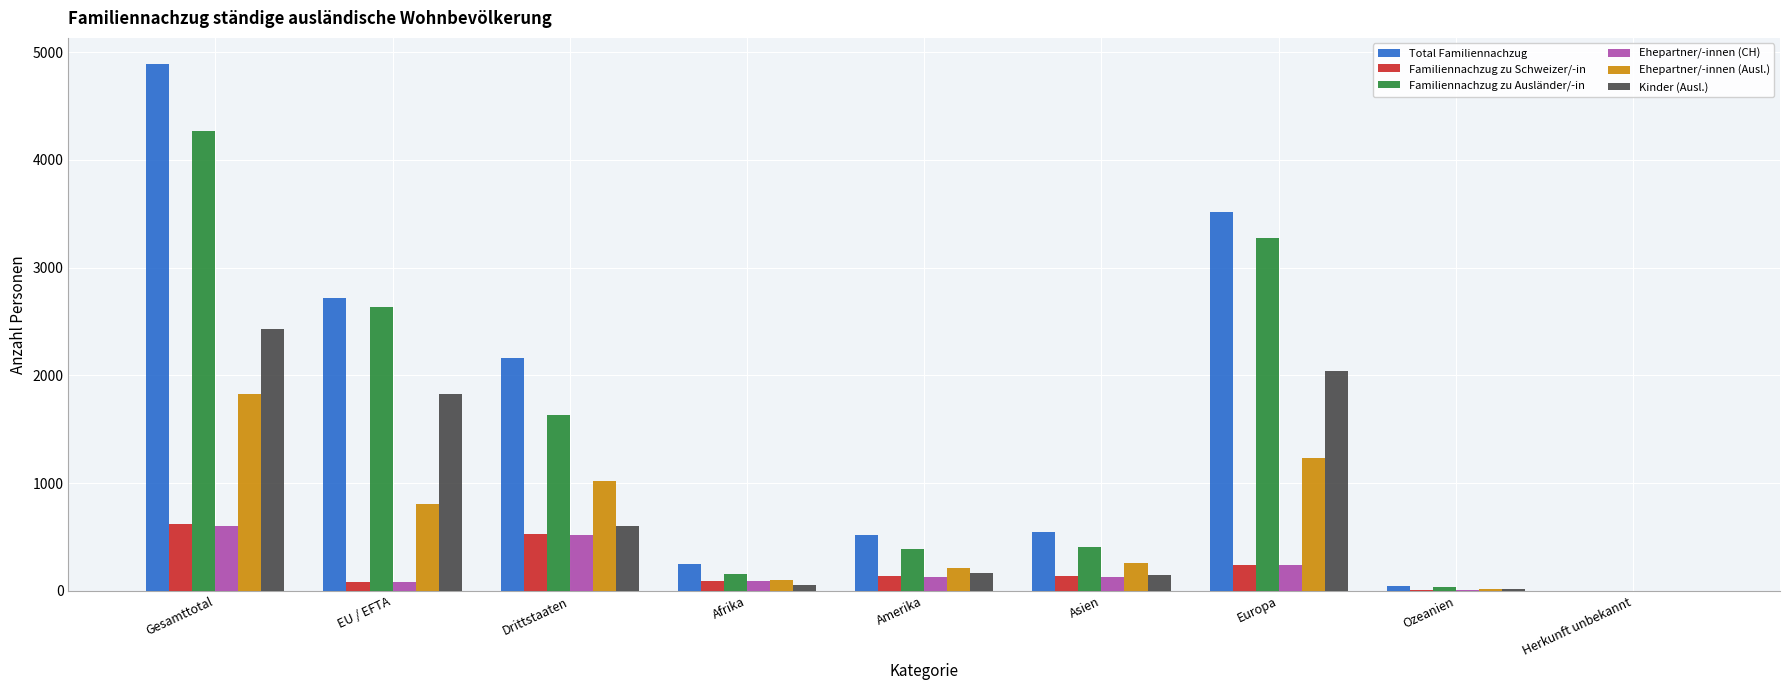

What is the highest value of the Familiennachzug zu Ausländer/-in series?

4271